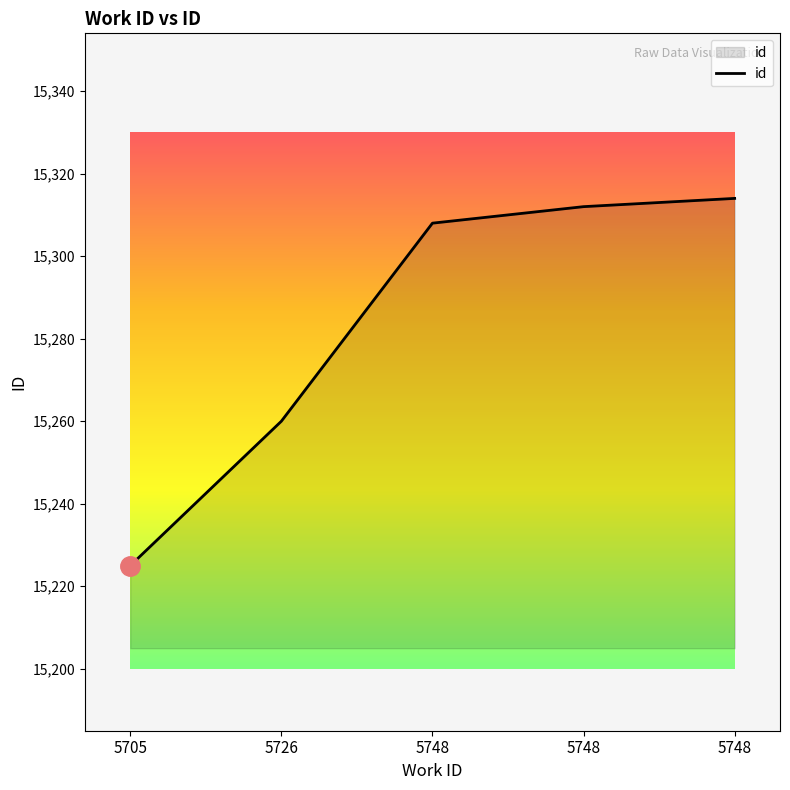

Is it true that the value at 5726 is 15260?

True